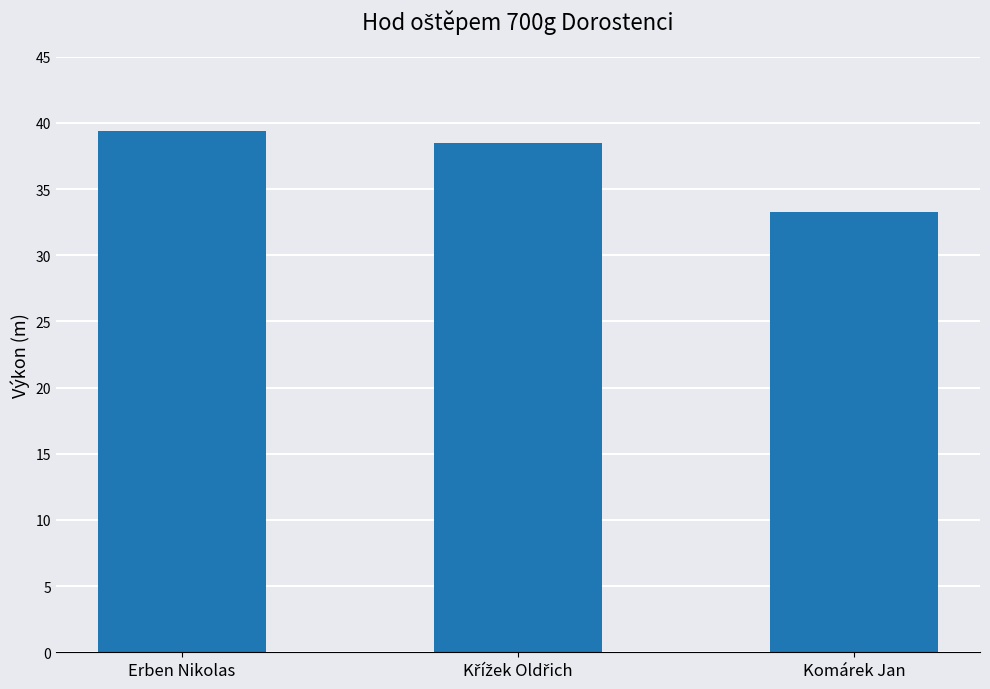

Which has a higher value, Erben Nikolas or Komárek Jan?

Erben Nikolas